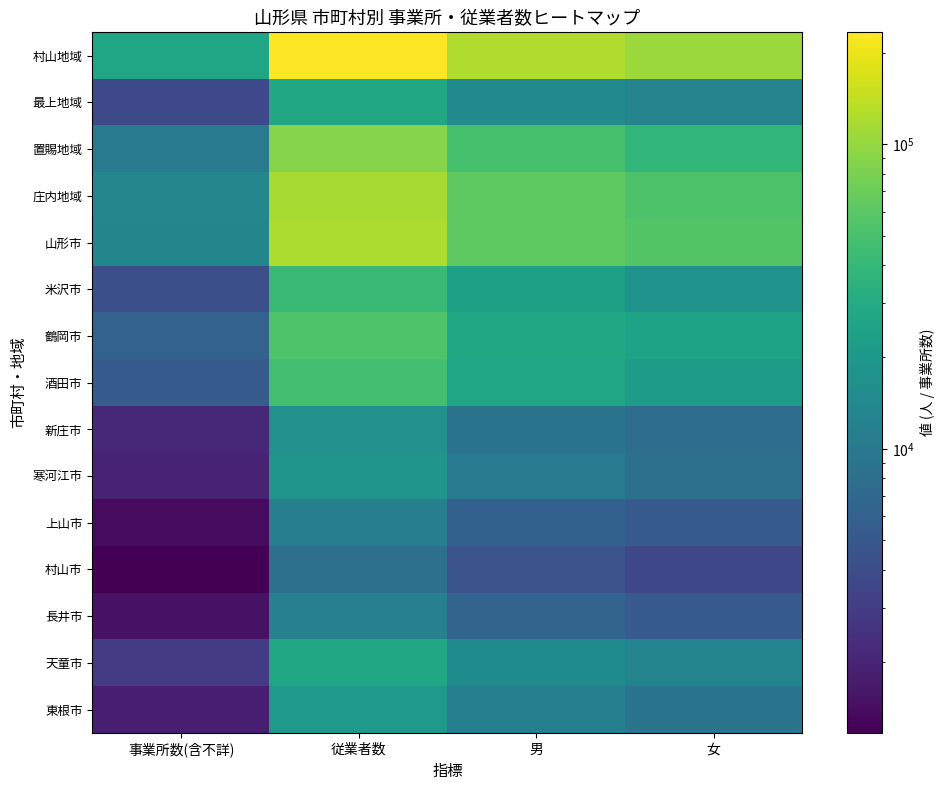

List the series in order of their peak value, lowest first.

村山市, 上山市, 長井市, 新庄市, 寒河江市, 東根市, 最上地域, 天童市, 米沢市, 酒田市, 鶴岡市, 置賜地域, 庄内地域, 山形市, 村山地域